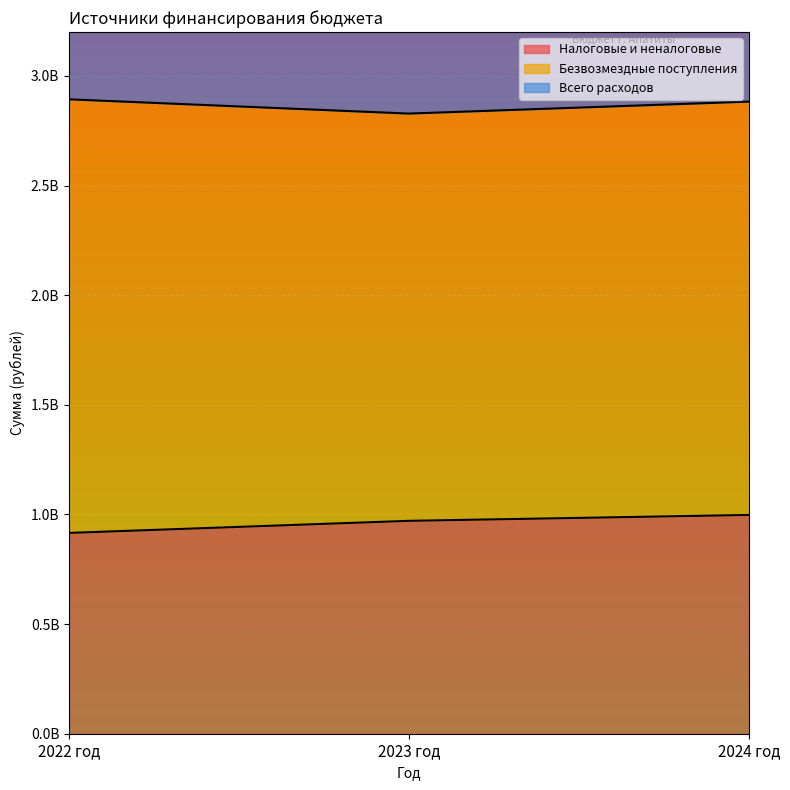

Count the number of categories in the chart.

3